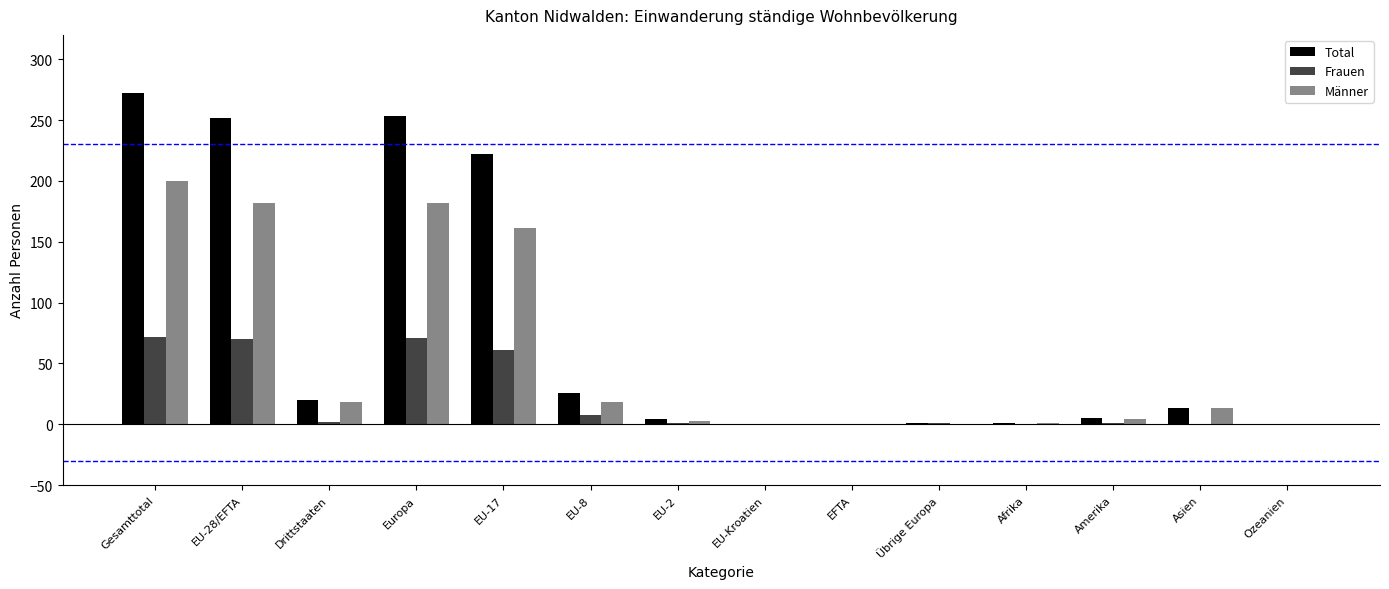

At which label is Männer closest to 100?

EU-17